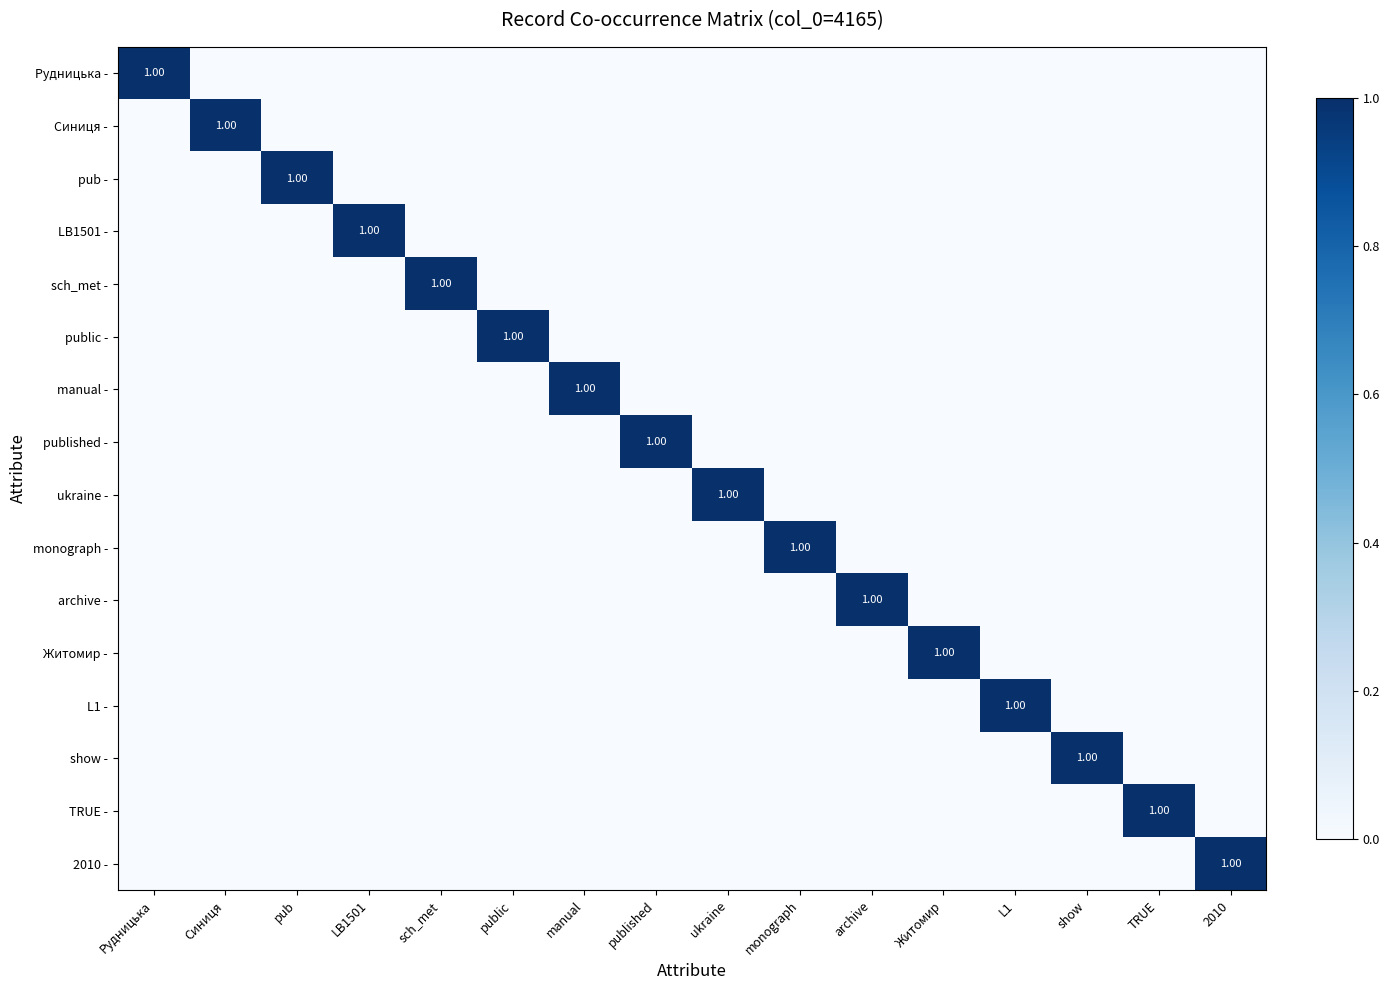

What is the difference between the maximum and second lowest values in the pub - series?

1